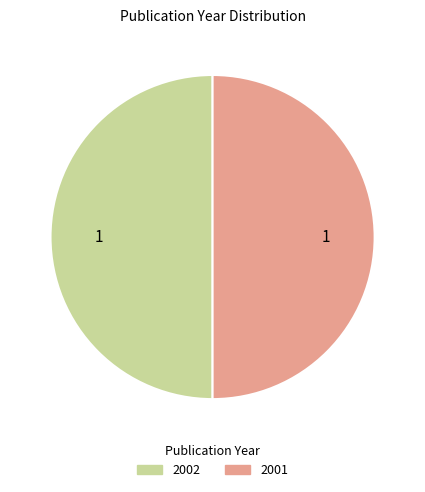

What is the ratio of the value at 2001 to the value at 2002?

1.0